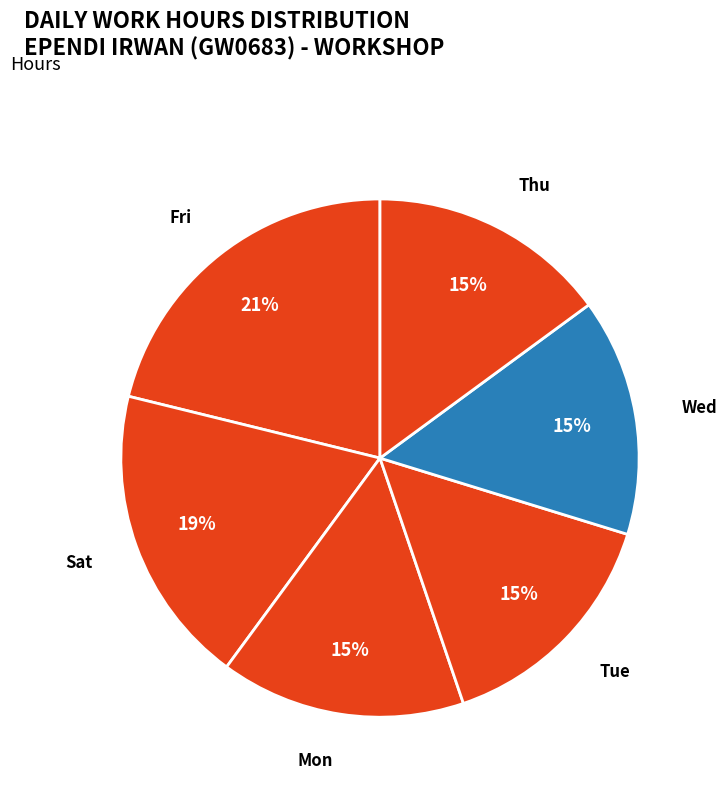

Is there any slice that represents more than half of the pie?

No